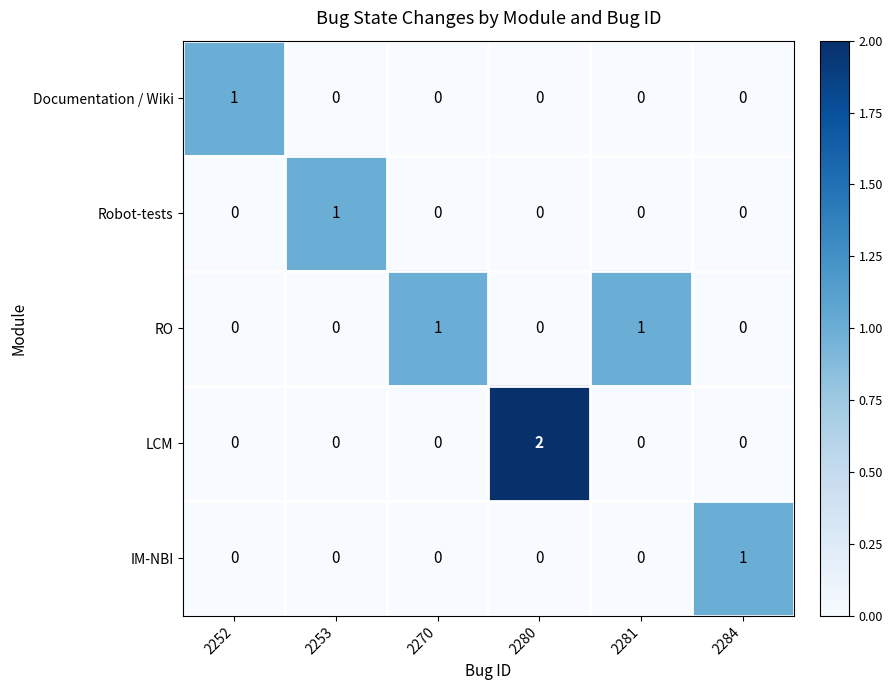

At which category is the sum across all series the highest?

2280